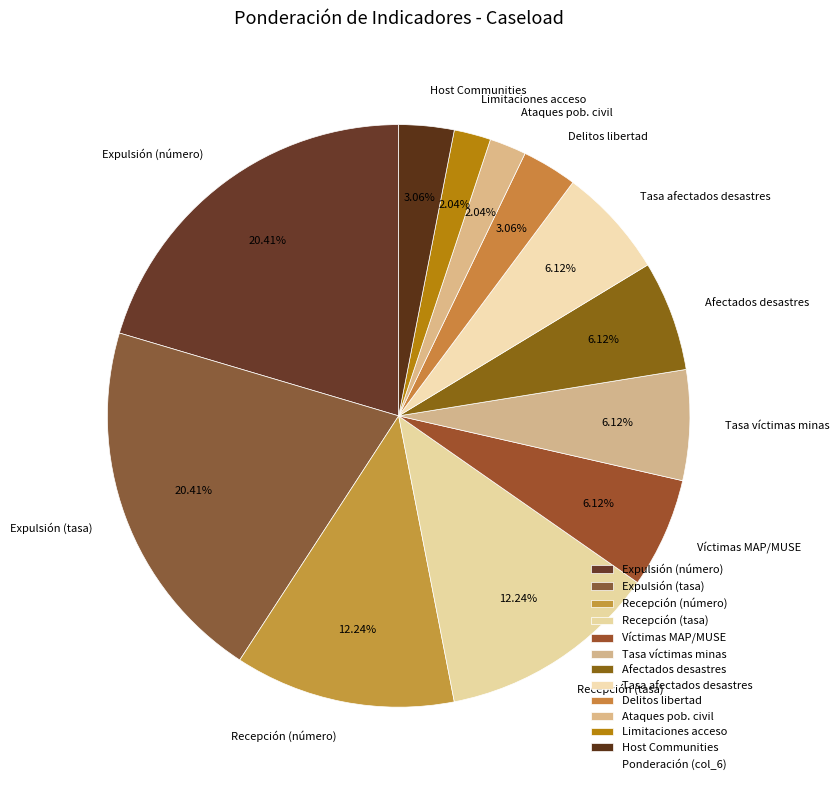

Is Recepción (número) the majority of the pie?

No